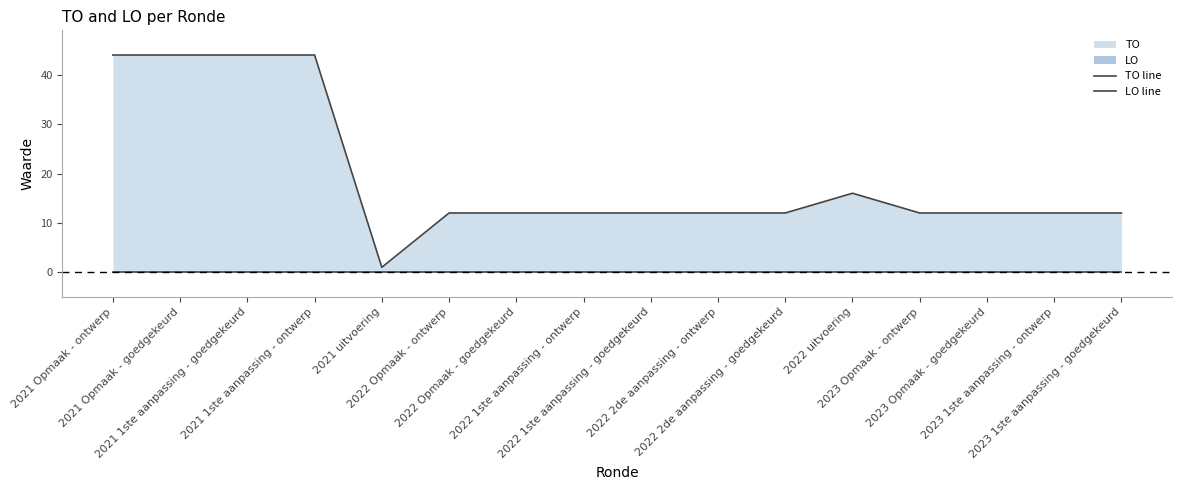

True or false: TO line and LO line cross at least once.

False